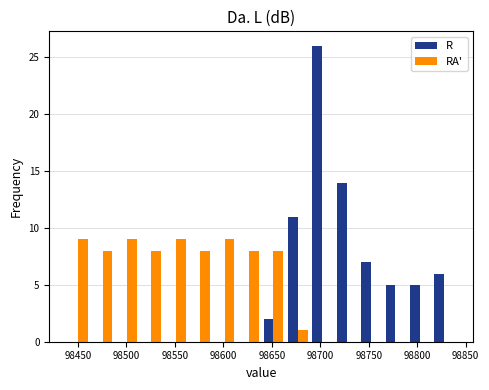

Reading left to right, list every range on the x-axis with the height of the bar of each series over it. Neither the bar edges nor the heights are printed on the chart, so give them approximately, as read against the axes.

98440 to 98465: R=0	RA'=9
98465 to 98490: R=0	RA'=8
98490 to 98515: R=0	RA'=9
98515 to 98540: R=0	RA'=8
98540 to 98565: R=0	RA'=9
98565 to 98590: R=0	RA'=8
98590 to 98615: R=0	RA'=9
98615 to 98640: R=0	RA'=8
98640 to 98665: R=2	RA'=8
98665 to 98690: R=11	RA'=1
98690 to 98715: R=26	RA'=0
98715 to 98740: R=14	RA'=0
98740 to 98765: R=7	RA'=0
98765 to 98790: R=5	RA'=0
98790 to 98815: R=5	RA'=0
98815 to 98840: R=6	RA'=0